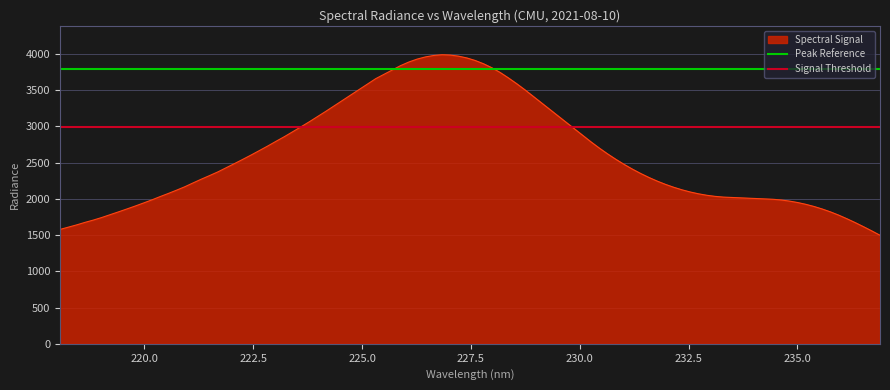

What is the lowest value of the Spectral Signal series?

1498.0